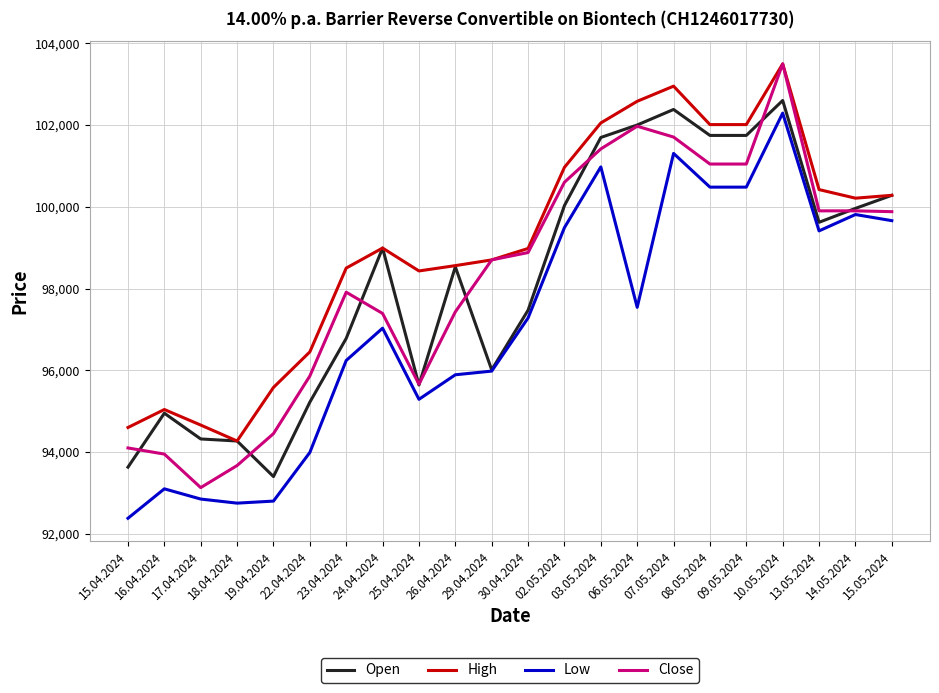

What is the minimum value shown in the chart?

92380